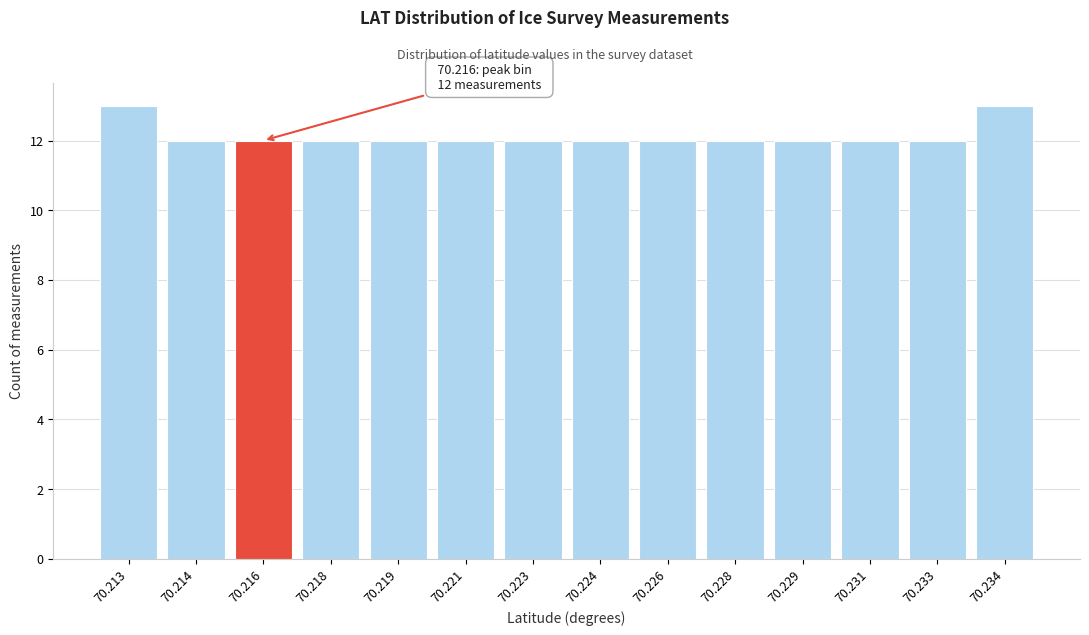

Reading right to left, list all the values displayed in this chart.

13	12	12	12	12	12	12	12	12	12	12	12	12	13